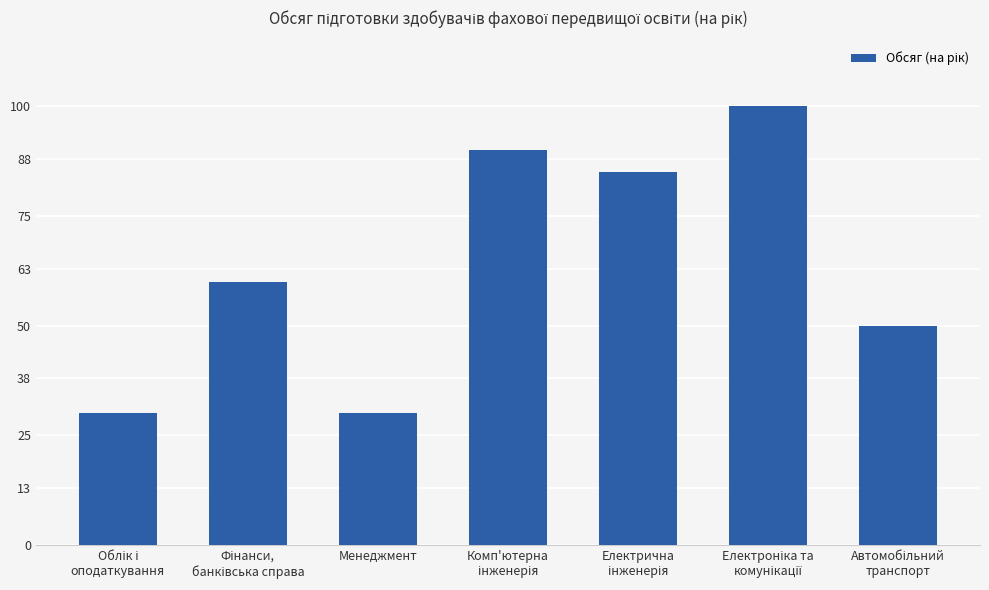

What is the maximum value shown in the chart?

100